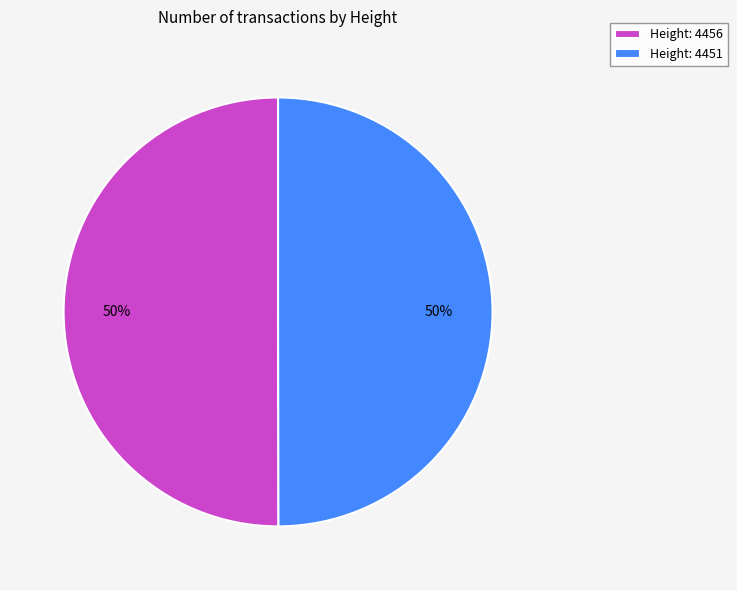

What percentage is the Height: 4451 slice, to the nearest percent?

50%